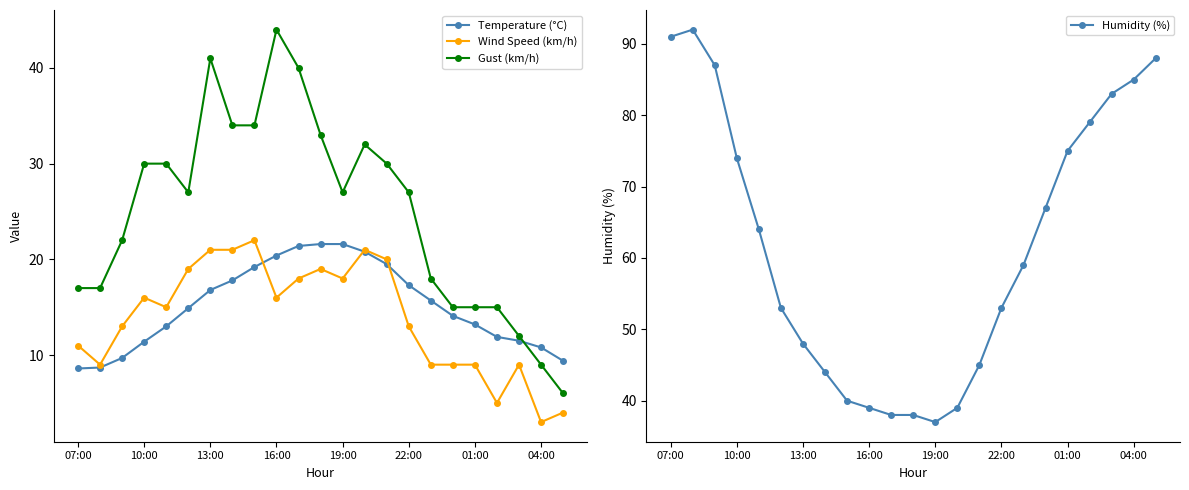

True or false: Gust (km/h) and Wind Speed (km/h) intersect in this chart.

False